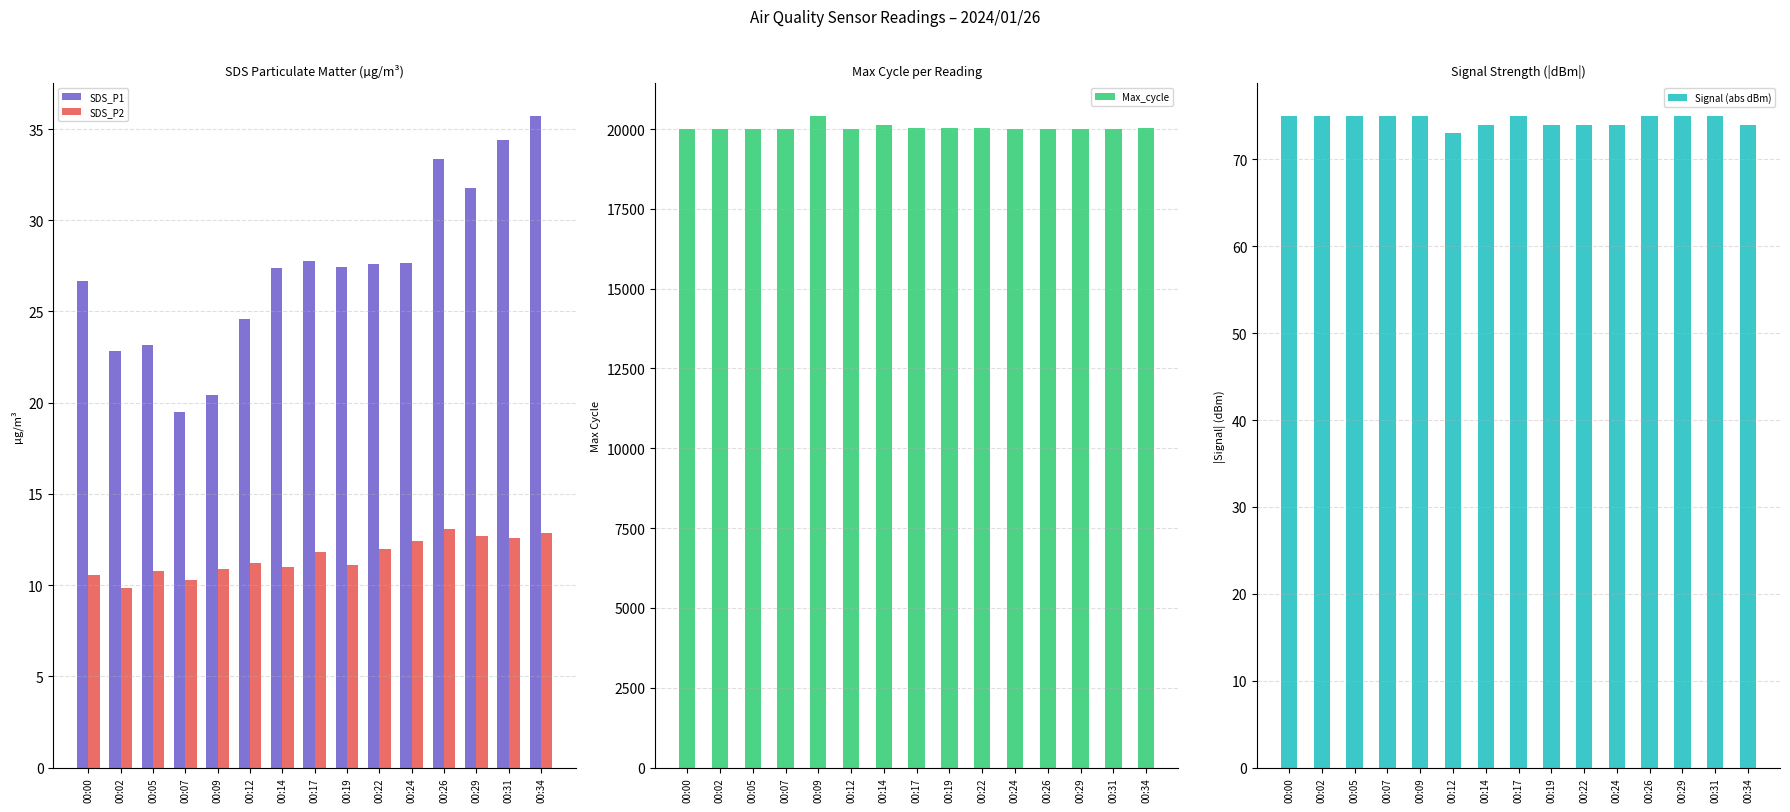

What value does the SDS_P1 series have at 00:09?

20.4